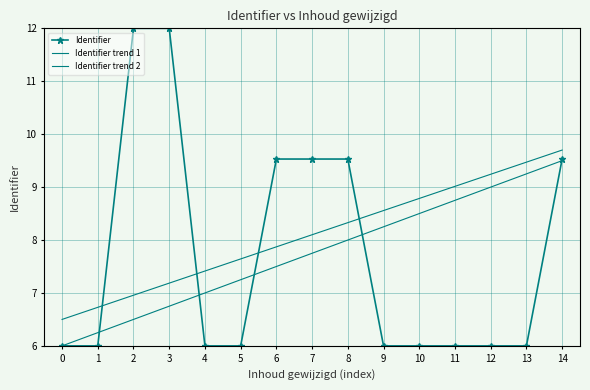

What are all the series names shown in the legend?

Identifier, Identifier trend 1, Identifier trend 2